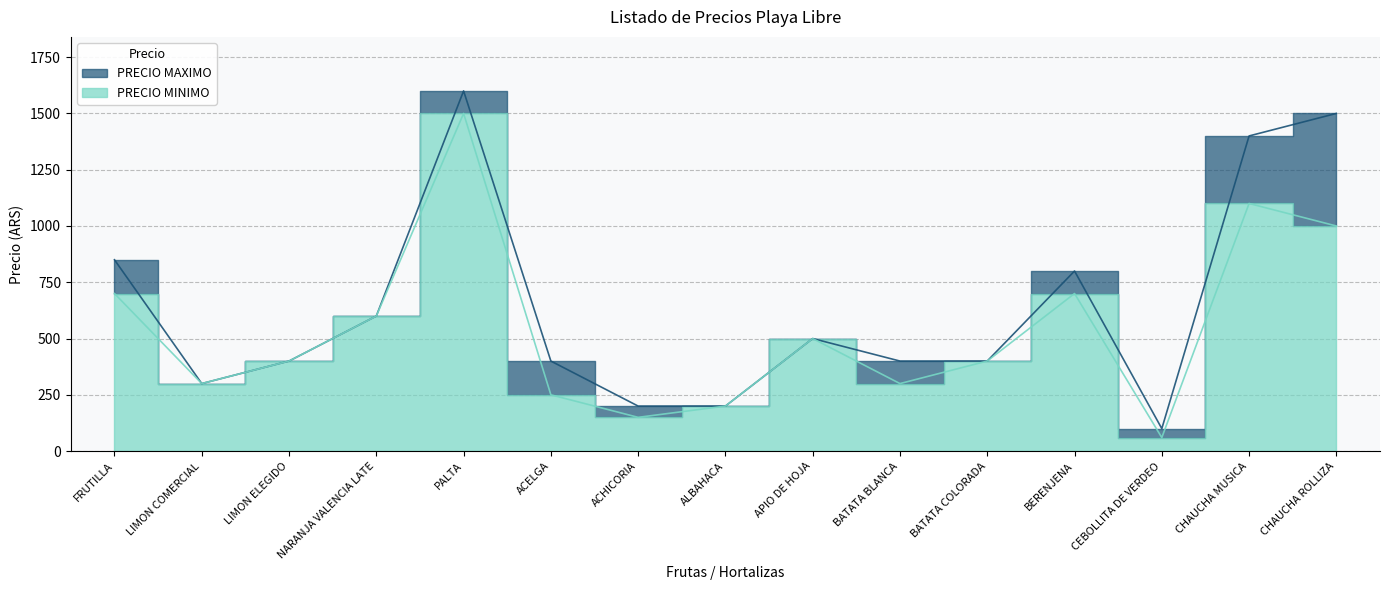

True or false: PRECIO MINIMO and PRECIO MAXIMO intersect in this chart.

False